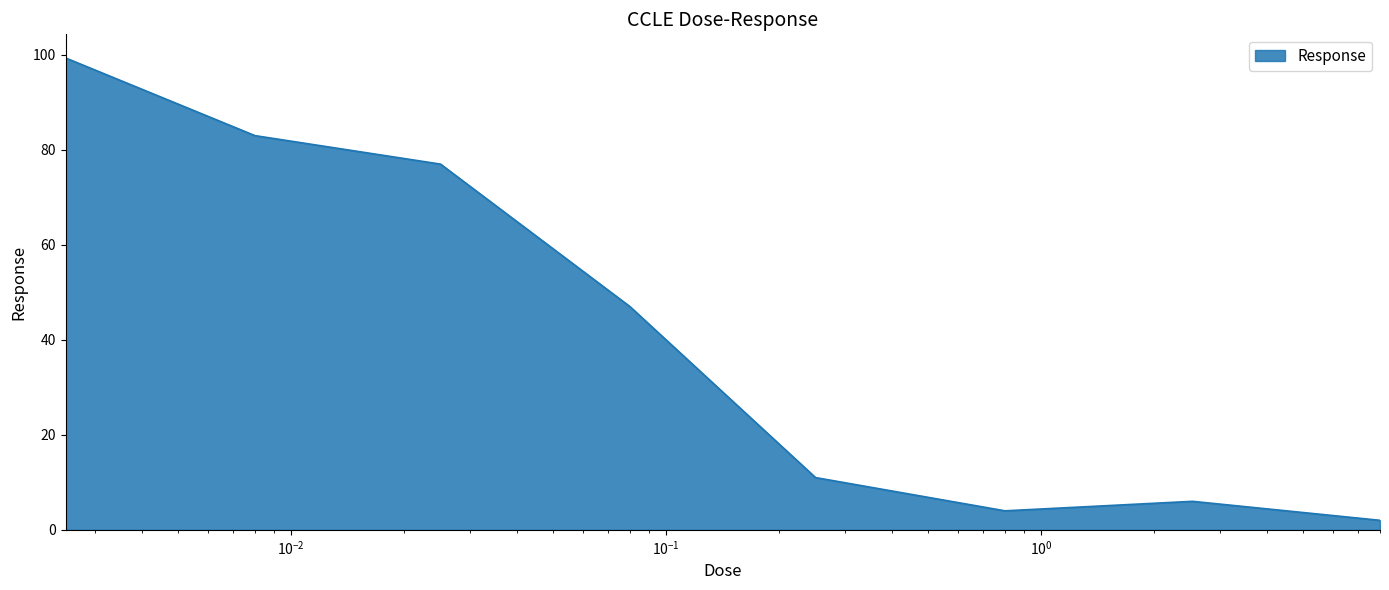

Reading left to right, extract all data points from this chart.

99.4	83.0	77.0	47.0	11.0	4.0	6.0	2.0